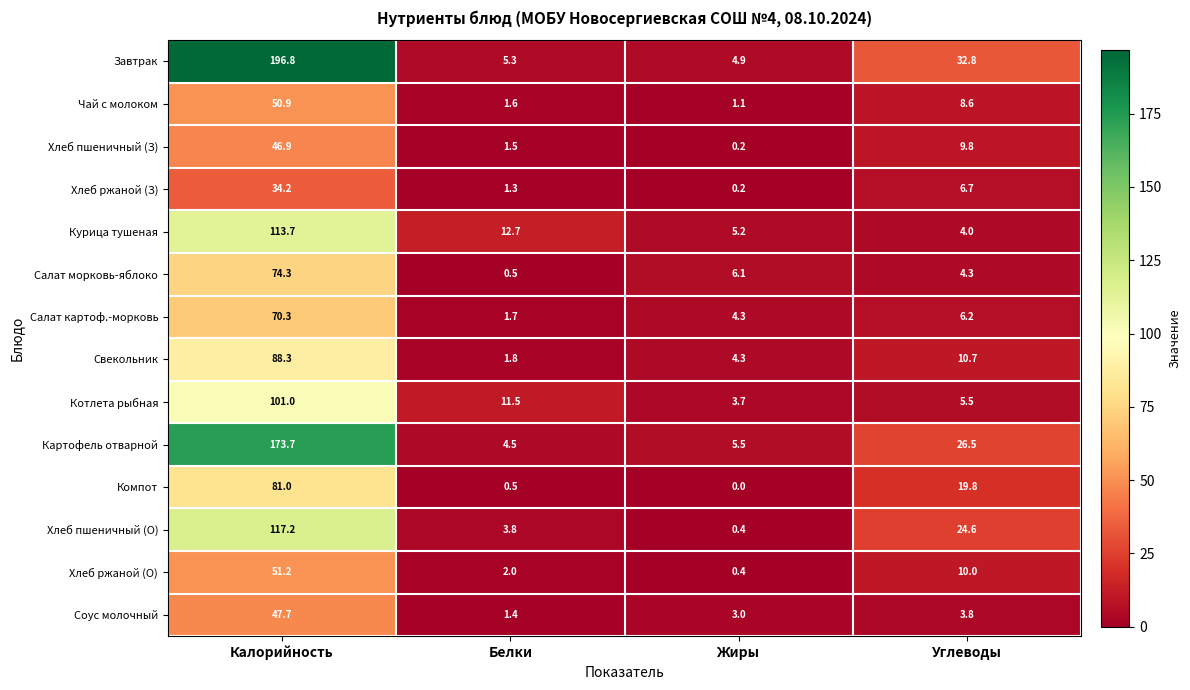

What is the sum of the Компот values at Калорийность and Углеводы?

100.8